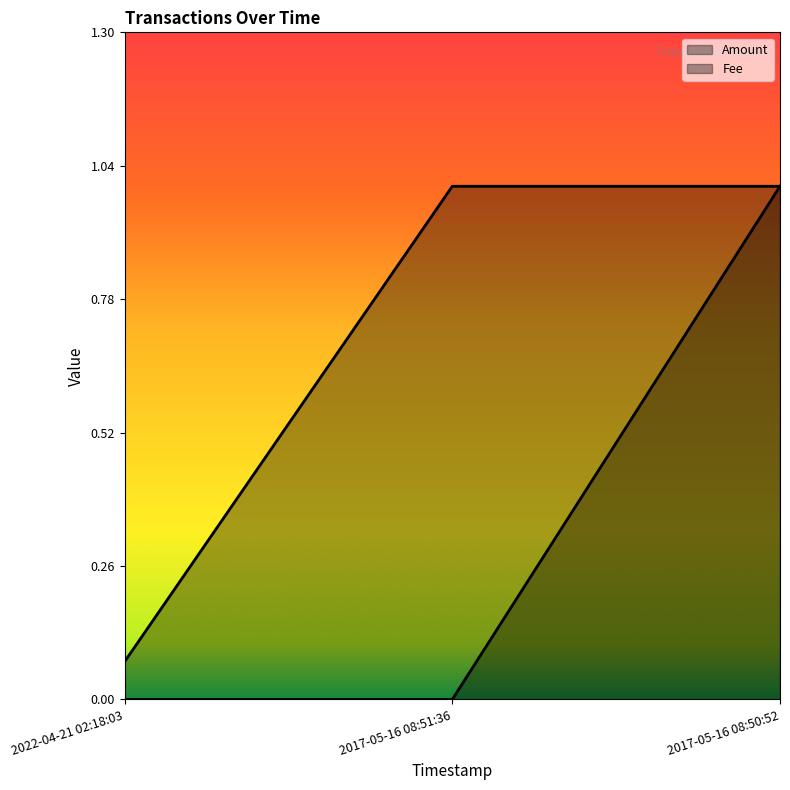

At which label does Amount reach its peak?

2017-05-16 08:50:52